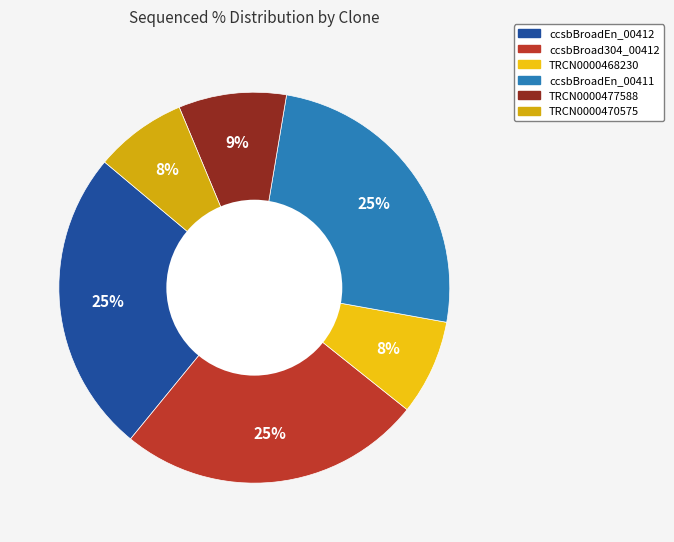

The TRCN0000477588 slice represents 3% of the pie. True or false?

False